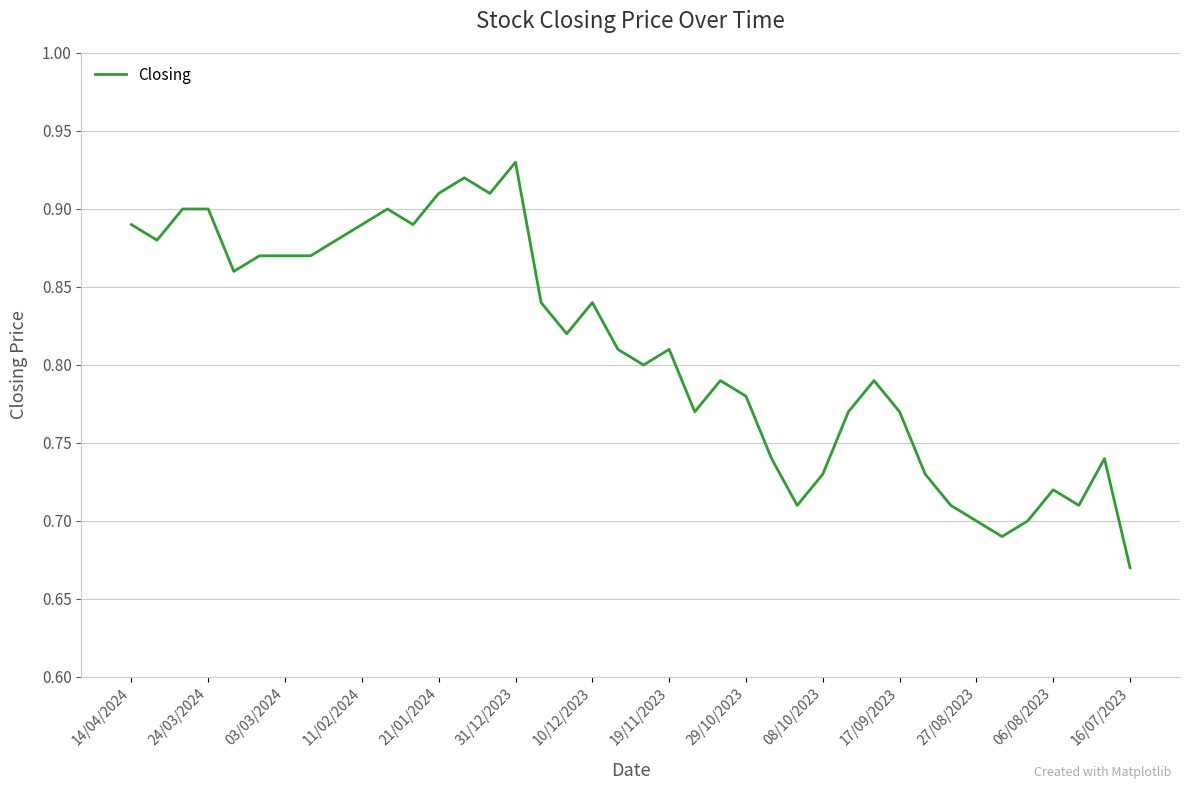

What is the difference between the maximum and minimum values?

0.3